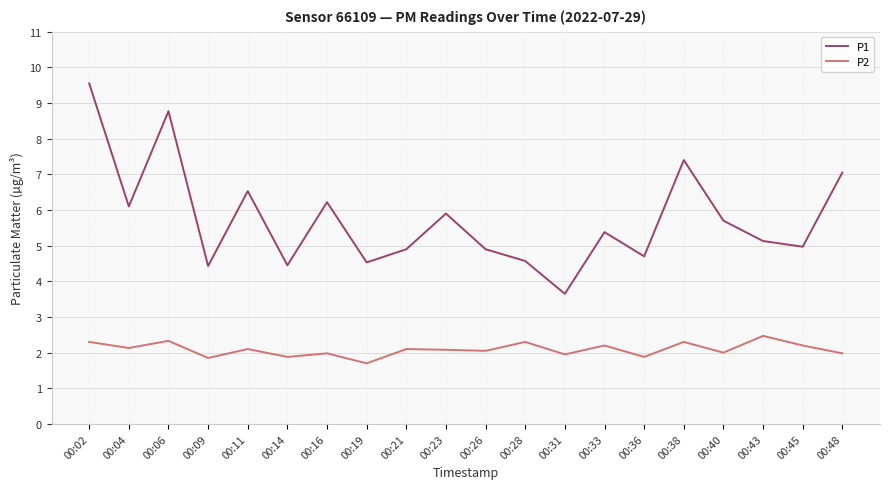

List the series in order of their overall mean, highest first.

P1, P2